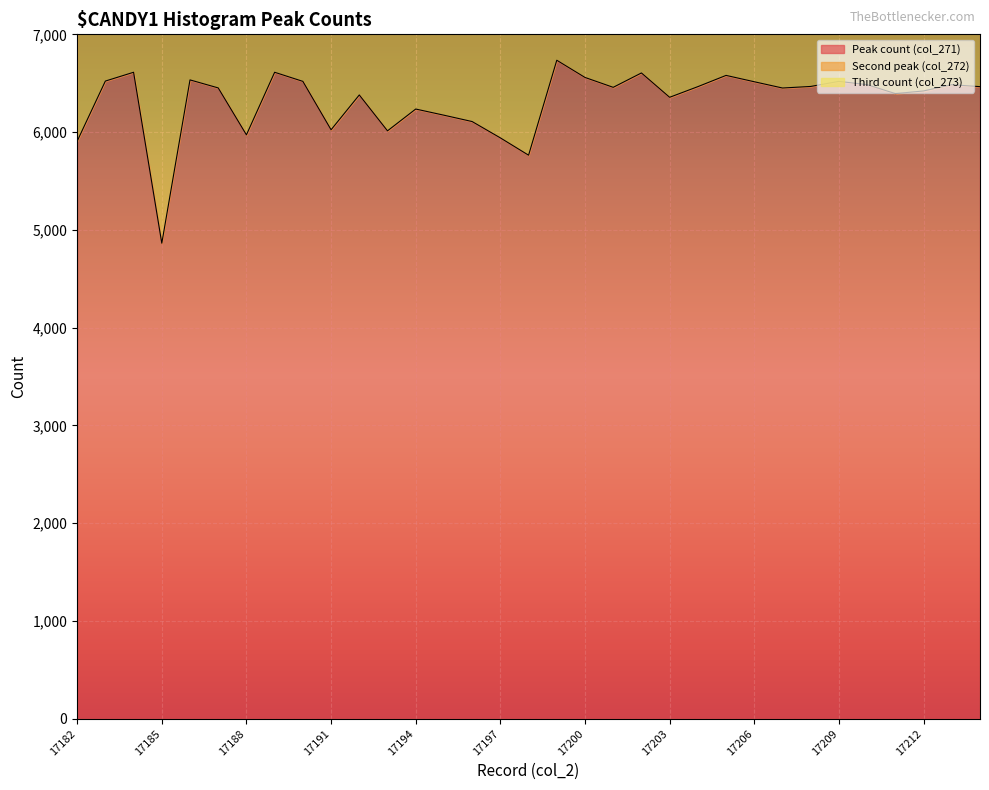

The value of Second peak (col_272) at 17188 is 21275. True or false?

False